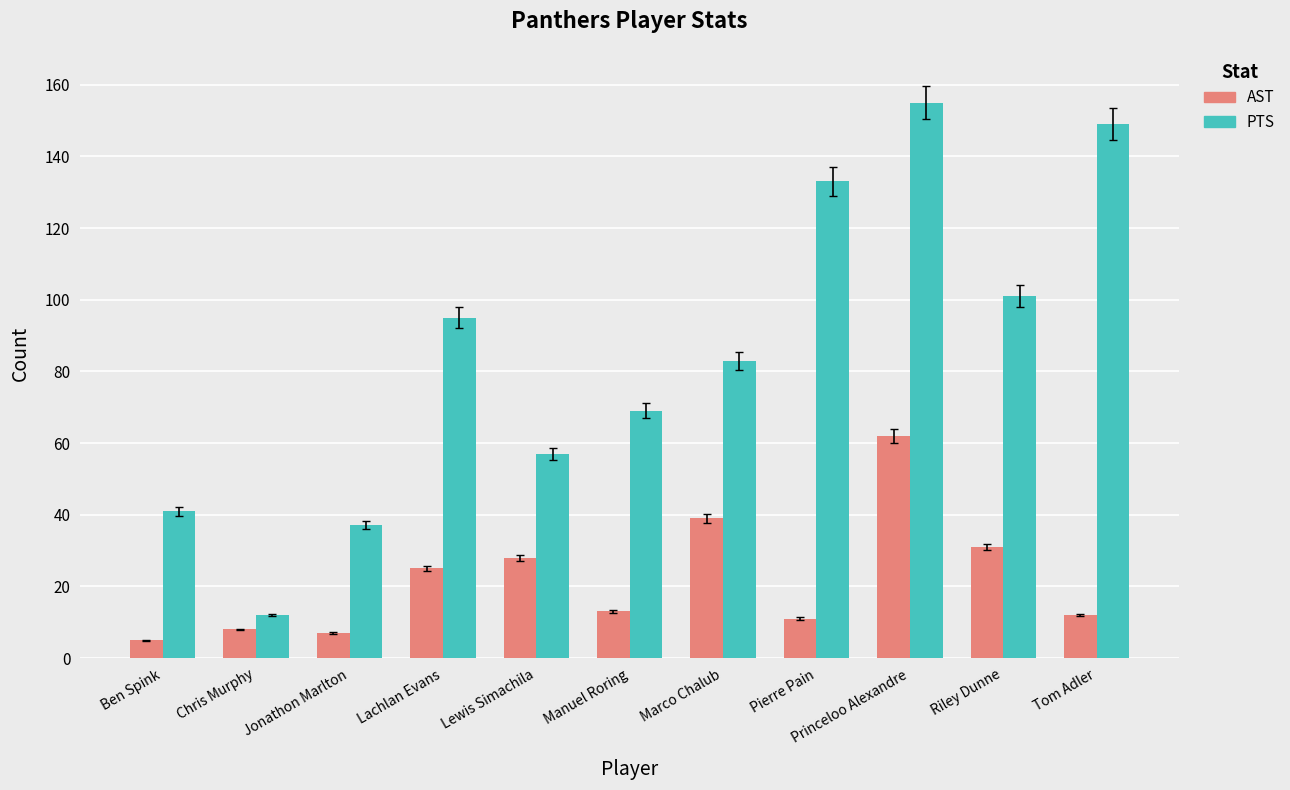

Read the AST value at Tom Adler, to the nearest 5.

10